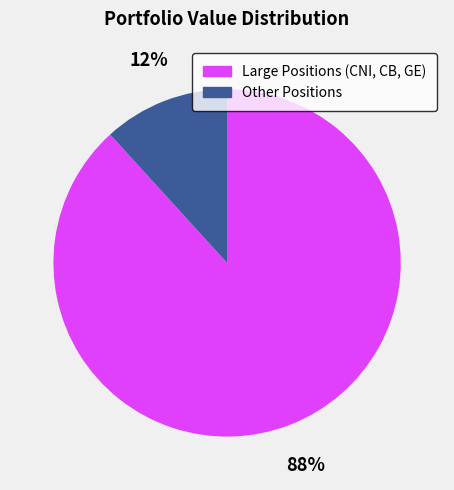

To the nearest percent, what is the average slice percentage?

50%